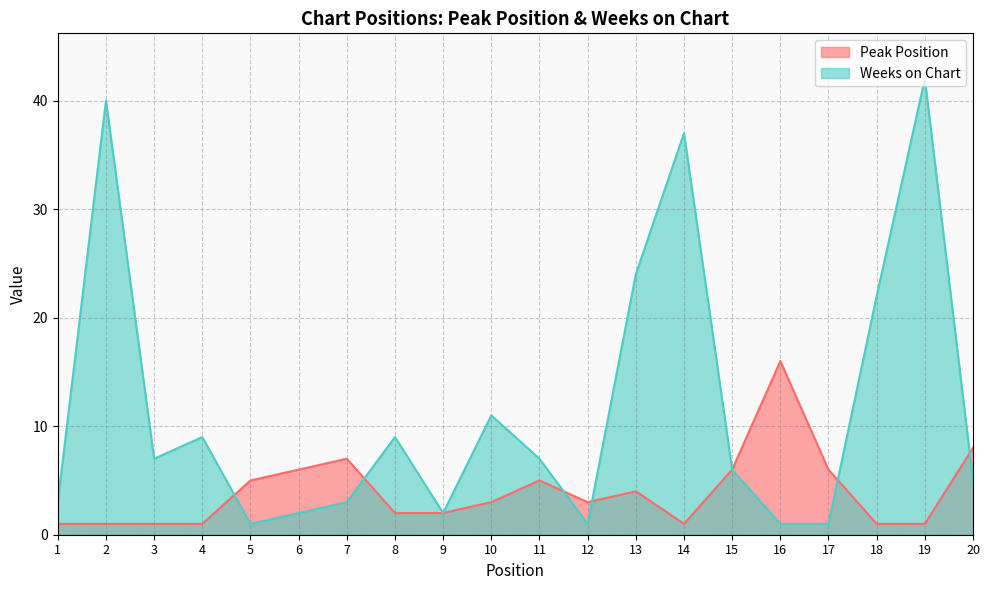

Where do Weeks on Chart and Peak Position first cross each other?

4 and 5